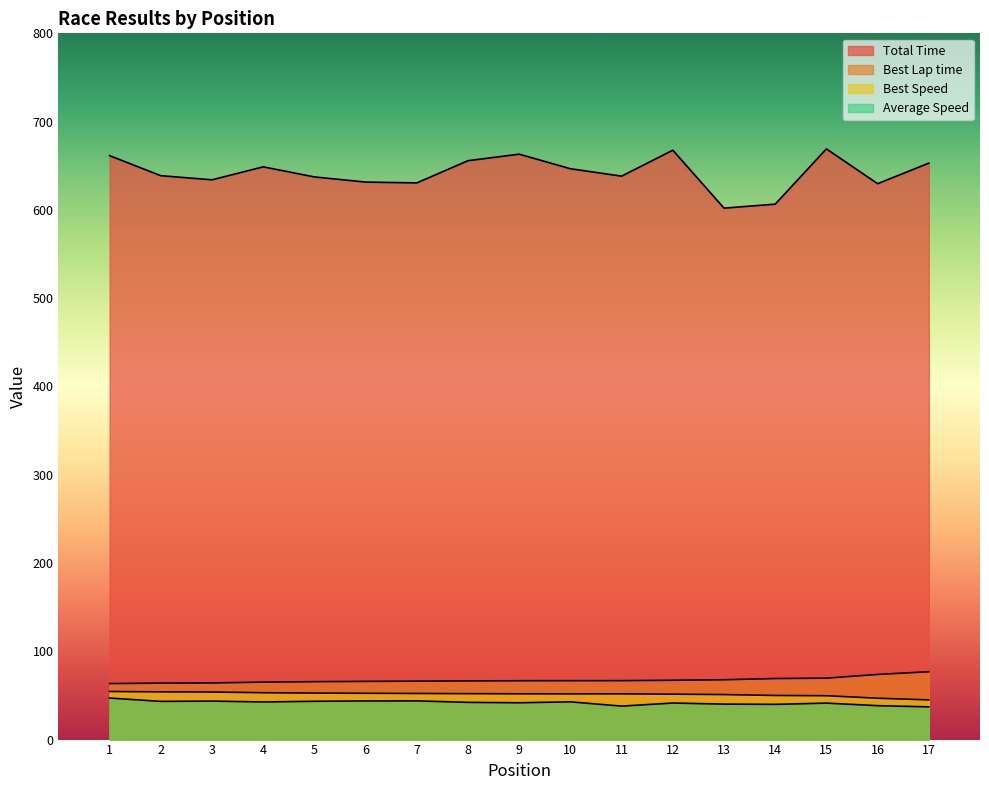

Which series has the widest spread of values?

Total Time